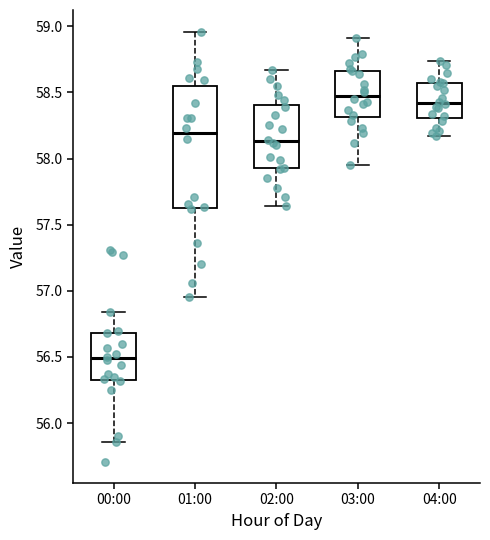

Reading left to right, transcribe this box plot: for each box, give where its median line is, the range the box spans, and where its two whiskers end, as read against the y-axis. The values are not printed on the chart, so give them approximately, as read against the axis.

00:00: median 56.50, box 56.35 to 56.70, whiskers 55.85 to 56.85
01:00: median 58.20, box 57.60 to 58.55, whiskers 56.95 to 58.95
02:00: median 58.15, box 57.95 to 58.40, whiskers 57.65 to 58.65
03:00: median 58.50, box 58.30 to 58.65, whiskers 57.95 to 58.90
04:00: median 58.40, box 58.30 to 58.55, whiskers 58.15 to 58.75